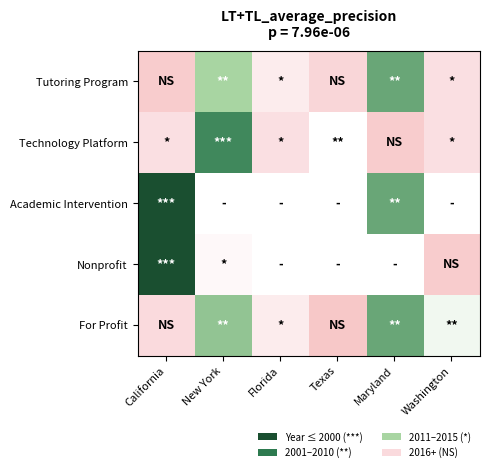

At how many categories does at least one series exceed 11?

5